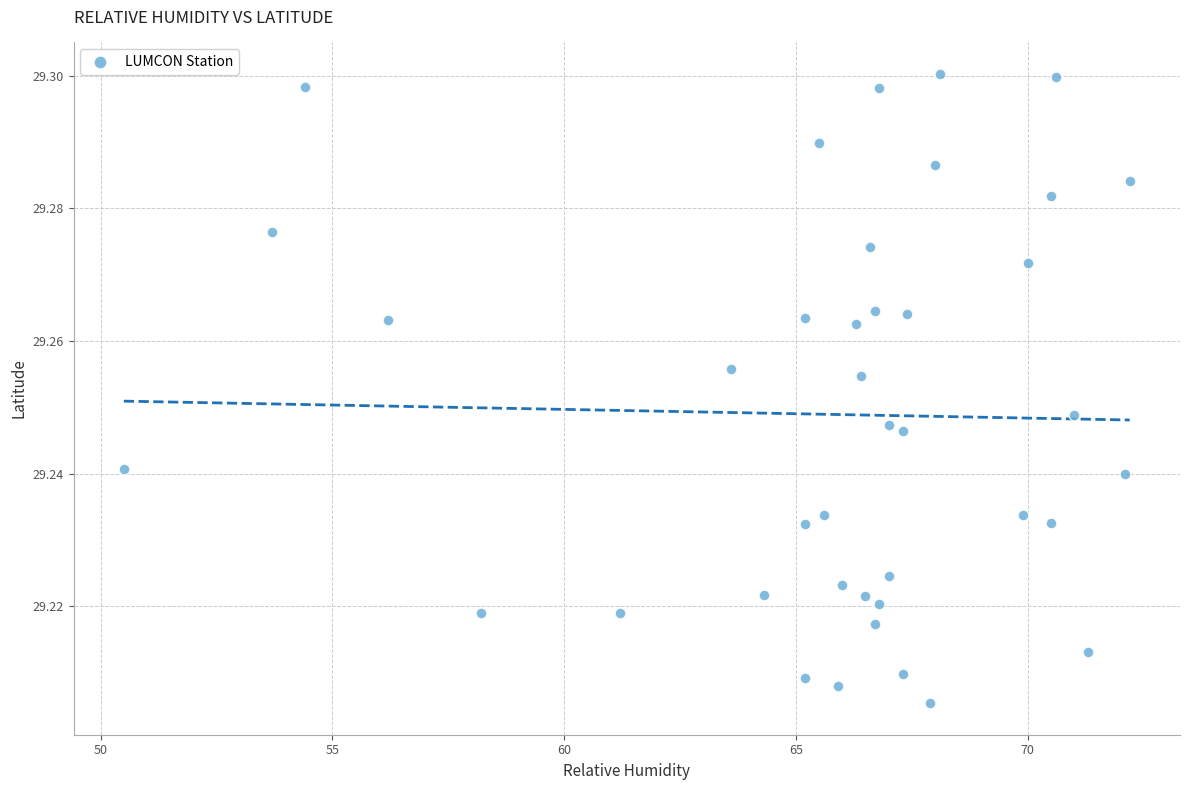

What is the range of X values (max minus min)?

21.7